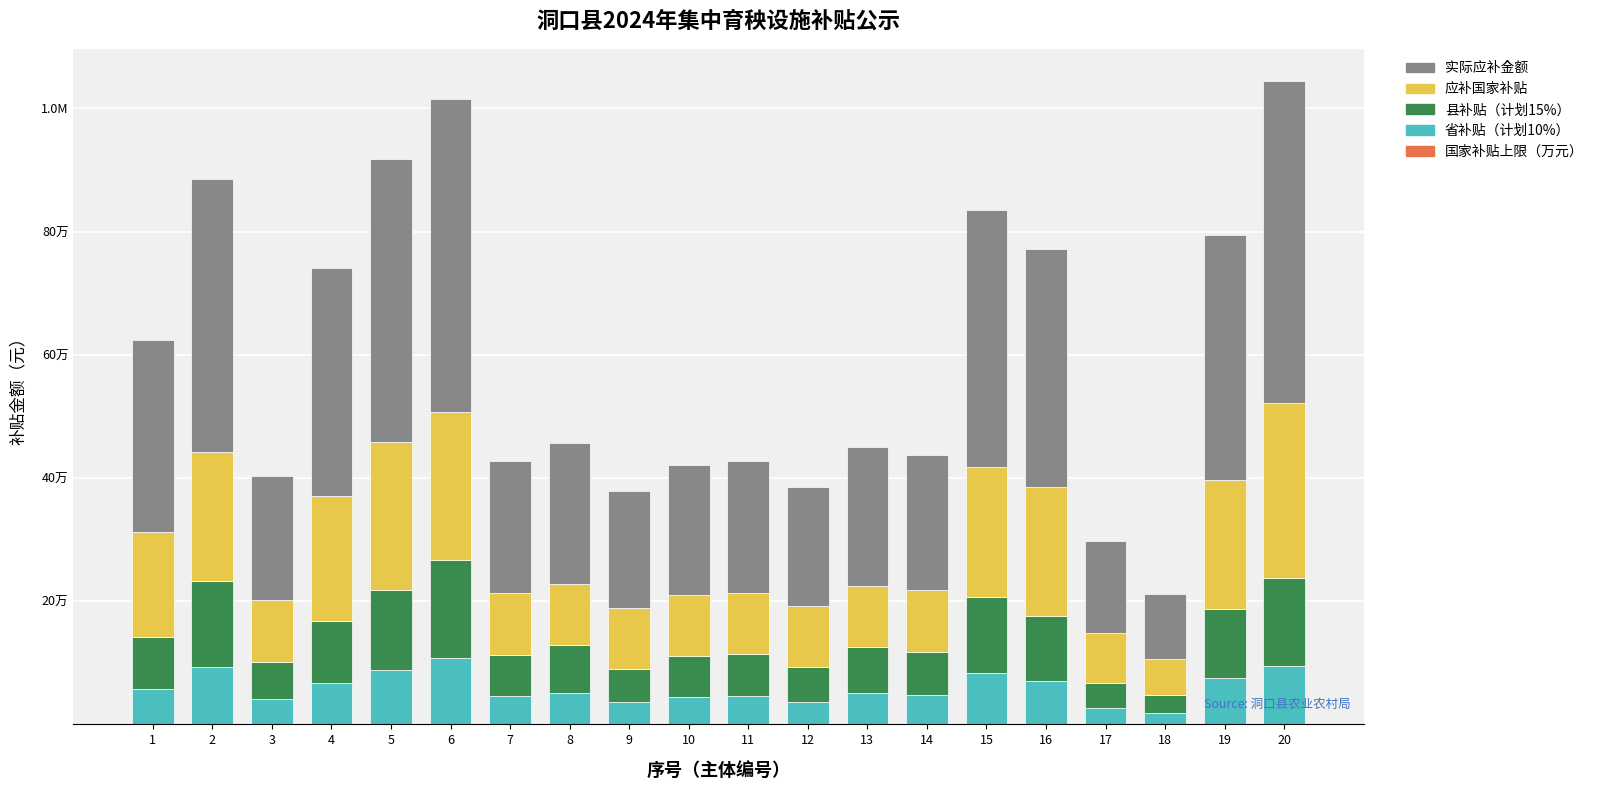

Are the bars horizontal?

No